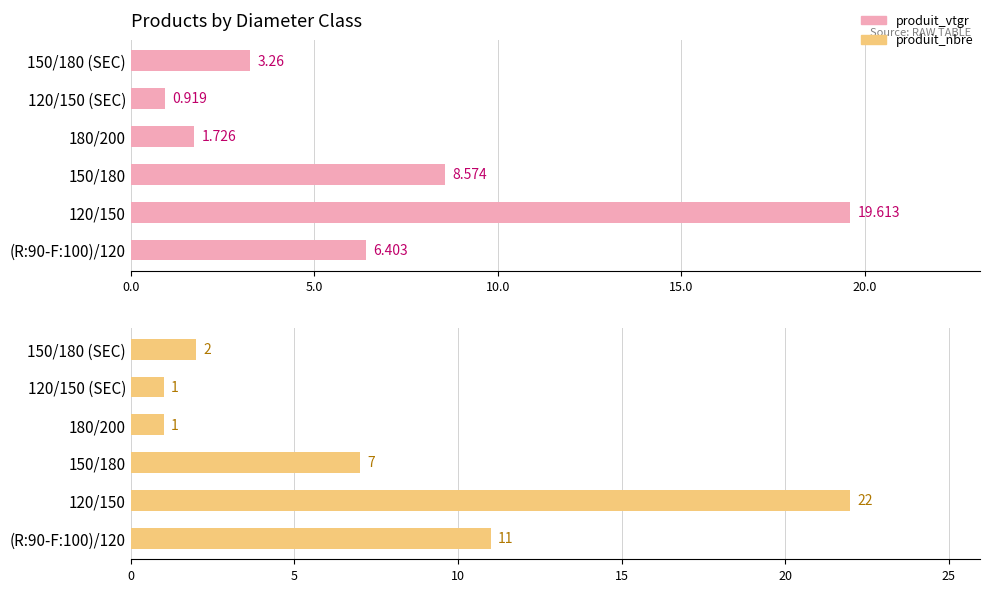

What are all the series names shown in the legend?

produit_vtgr, produit_nbre